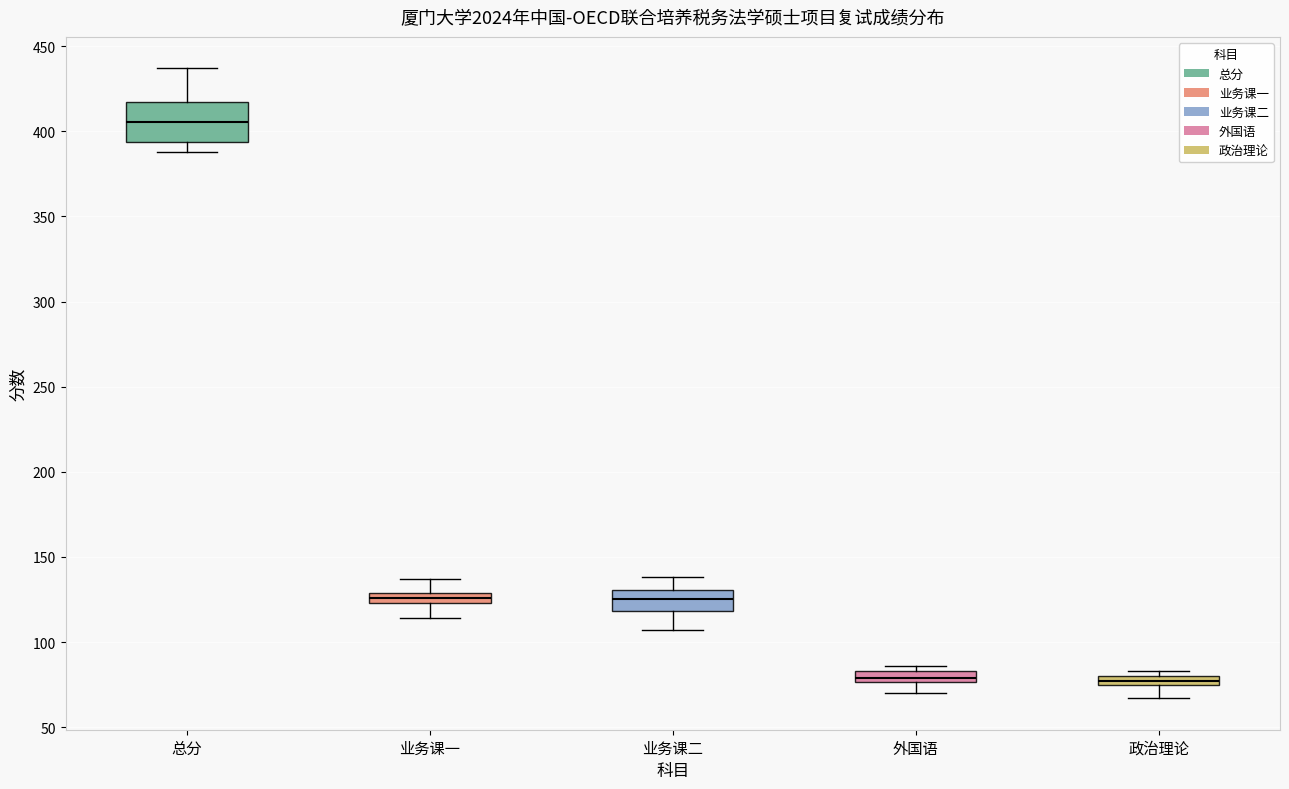

Where does the lower whisker of the box for 外国语 end on the y-axis? The values are not printed on the chart, so give them approximately, as read against the axis.

70